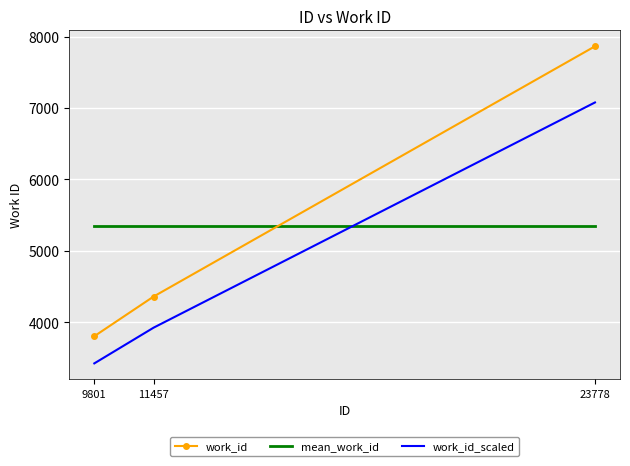

At 11457, list the series in order from largest to smallest.

mean_work_id, work_id, work_id_scaled